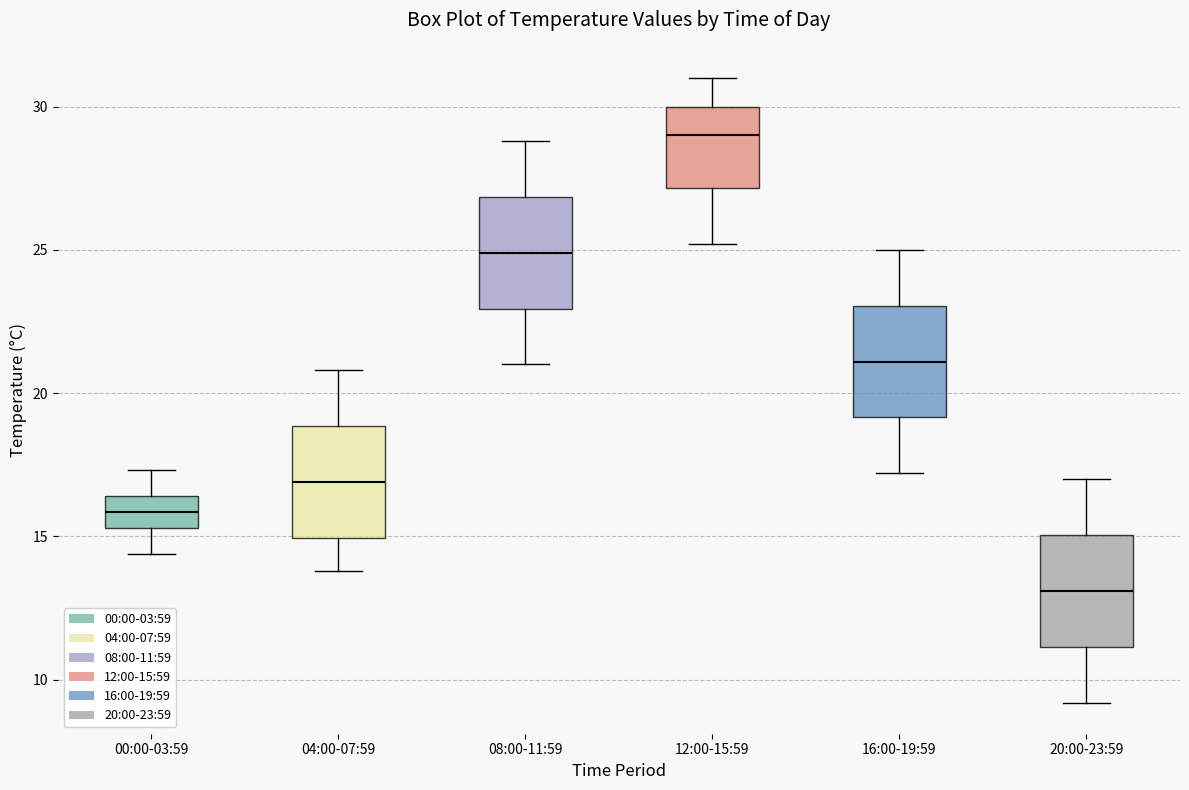

Reading left to right, transcribe this box plot: for each box, give where its median line is, the range the box spans, and where its two whiskers end, as read against the y-axis. The values are not printed on the chart, so give them approximately, as read against the axis.

00:00-03:59: median 16.0, box 15.5 to 16.5, whiskers 14.5 to 17.5
04:00-07:59: median 17.0, box 15.0 to 19.0, whiskers 14.0 to 21.0
08:00-11:59: median 25.0, box 23.0 to 27.0, whiskers 21.0 to 29.0
12:00-15:59: median 29.0, box 27.0 to 30.0, whiskers 25.0 to 31.0
16:00-19:59: median 21.0, box 19.0 to 23.0, whiskers 17.0 to 25.0
20:00-23:59: median 13.0, box 11.0 to 15.0, whiskers 9.0 to 17.0